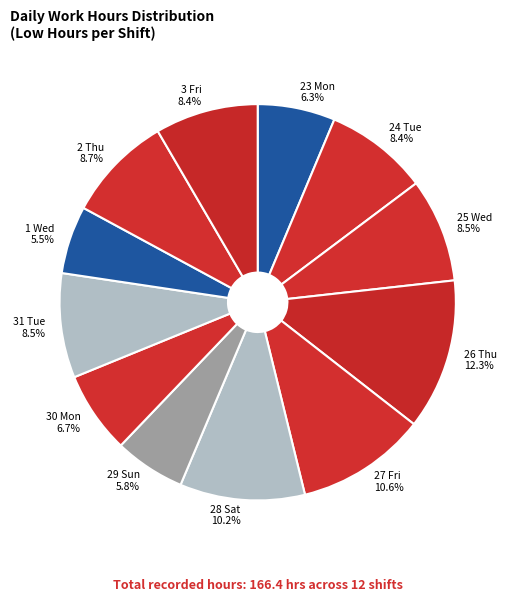

To the nearest percent, what is the combined percentage of 26 Thu and 24 Tue?

21%